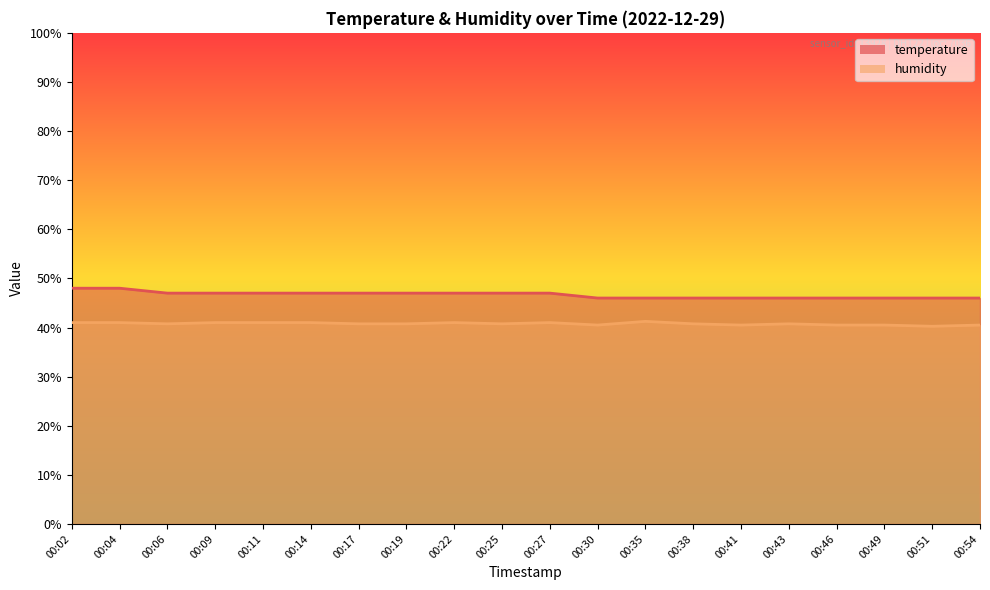

True or false: humidity and temperature intersect in this chart.

False